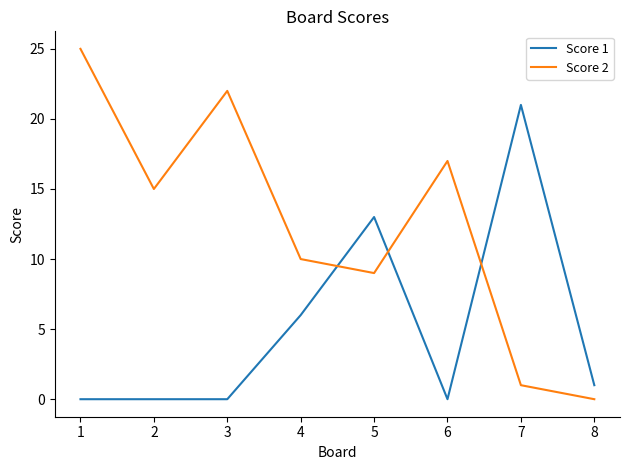

True or false: Score 1 and Score 2 intersect in this chart.

True